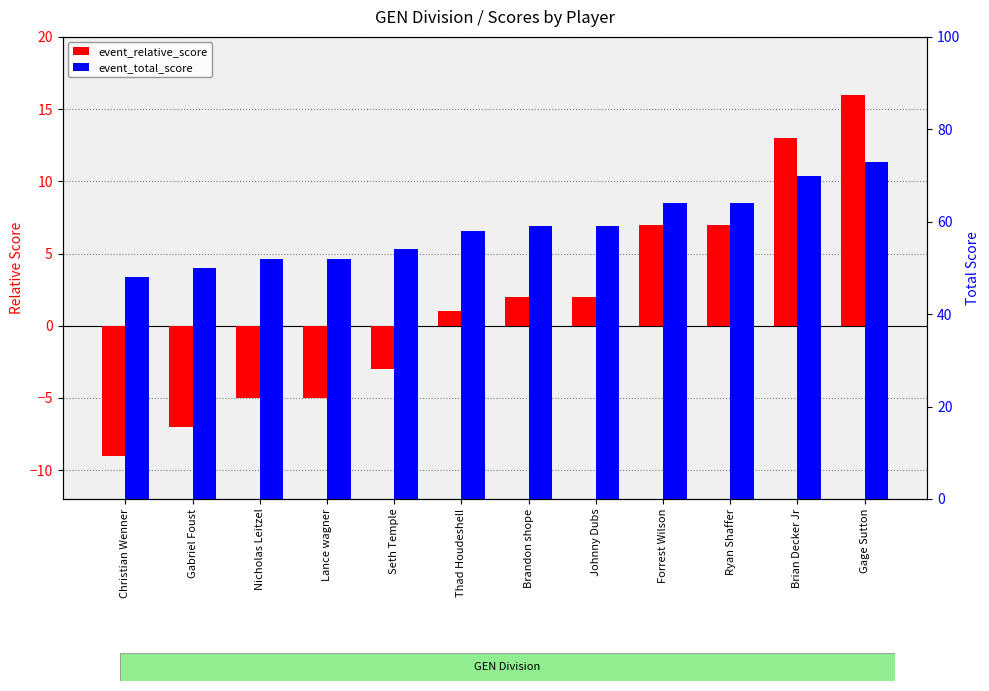

What are all the series names shown in the legend?

event_relative_score, event_total_score